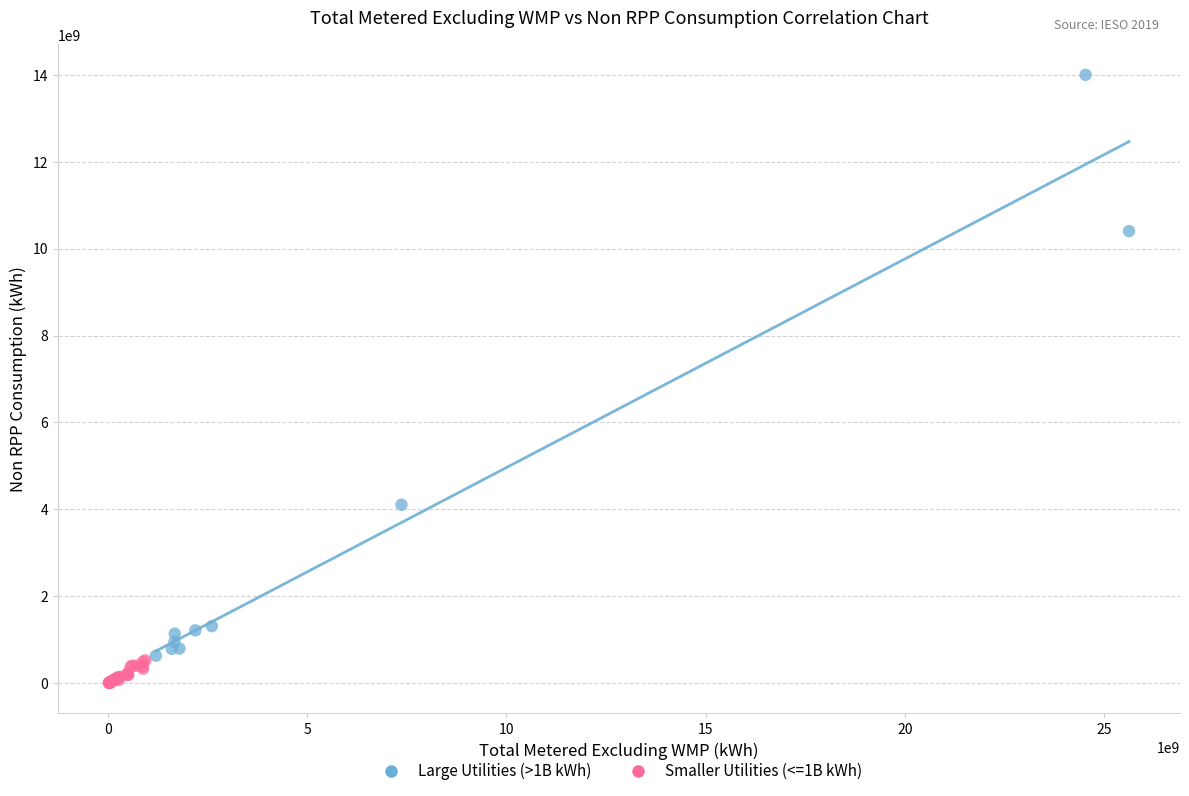

Which series has the widest spread of Y values?

Large Utilities (>1B kWh)